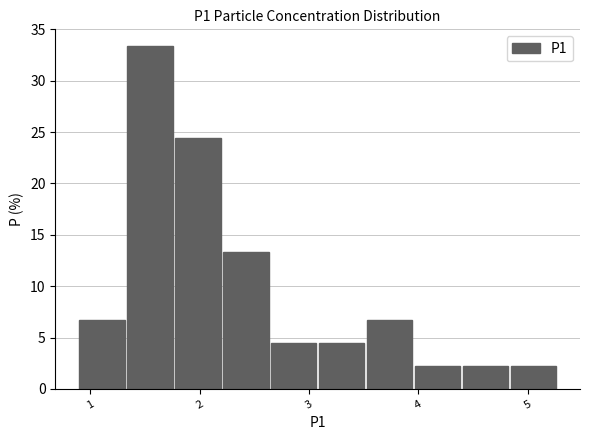

Reading left to right, transcribe this chart: for each bar, give the range it covers on the x-axis and its height. Neither the bar edges nor the heights are printed on the chart, so give them approximately, as read against the axes.

0.9 to 1.3: 6.5
1.3 to 1.8: 33.5
1.8 to 2.2: 24.5
2.2 to 2.7: 13.5
2.7 to 3.1: 4.5
3.1 to 3.5: 4.5
3.5 to 4.0: 6.5
4.0 to 4.4: 2.0
4.4 to 4.8: 2.0
4.8 to 5.3: 2.0